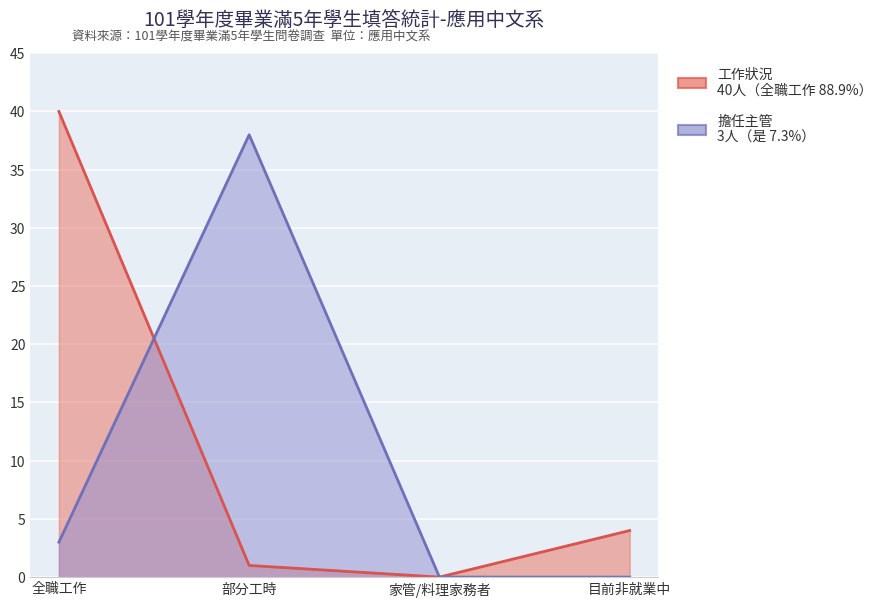

The chart shows a value of 0 at 家管/料理家務者. True or false?

True